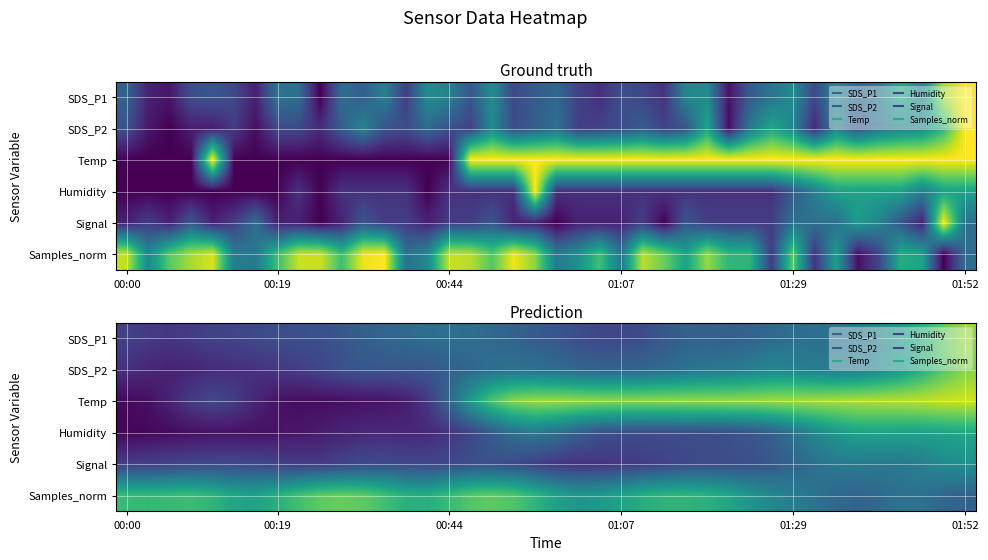

Count the Samples_norm values in the range 0 to 1.

40